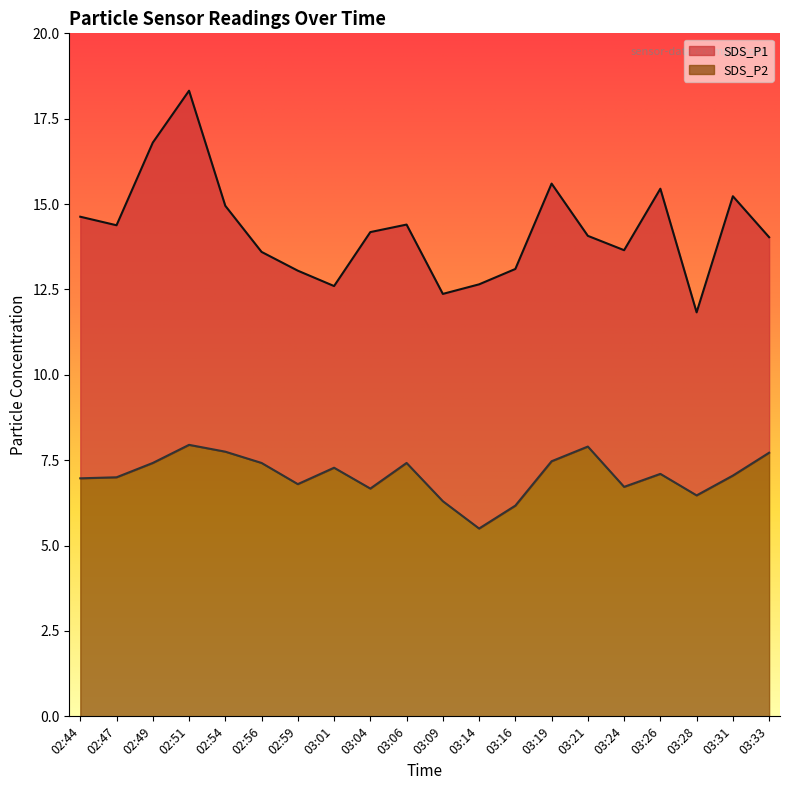

Where does the SDS_P1 series first go above 14?

02:44